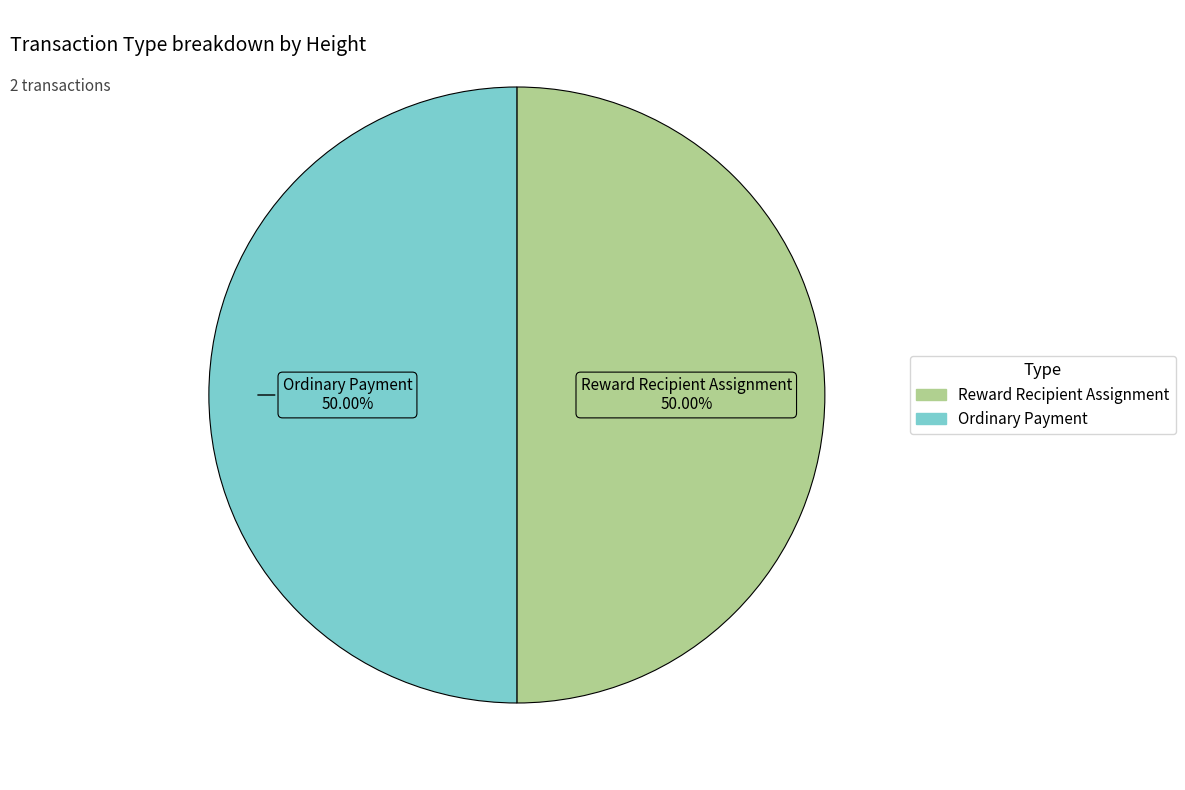

Approximately how many times larger is the value at Reward Recipient Assignment compared to Ordinary Payment?

1.0